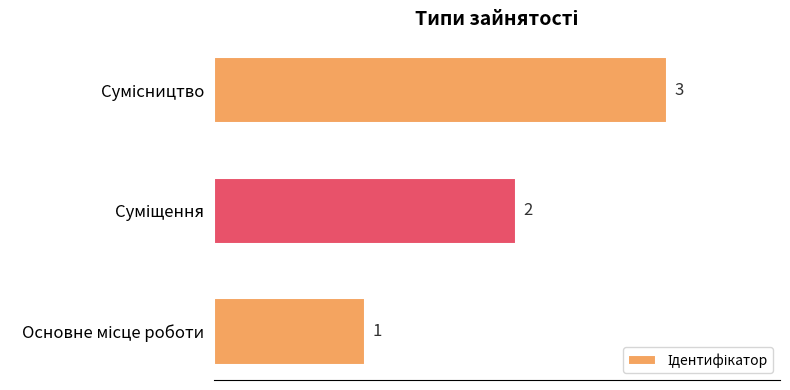

How many values are below 2?

1